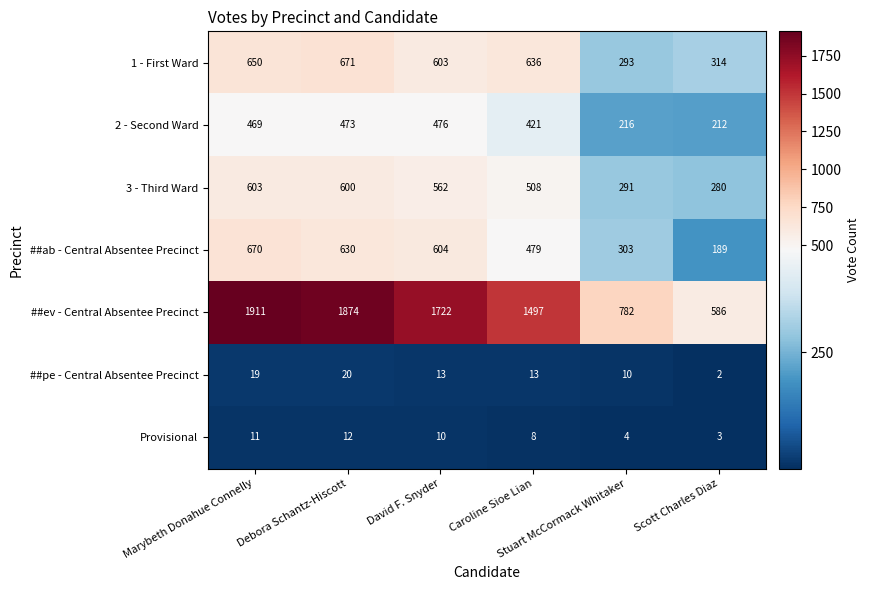

What is the sum of all 1 - First Ward values?

3167